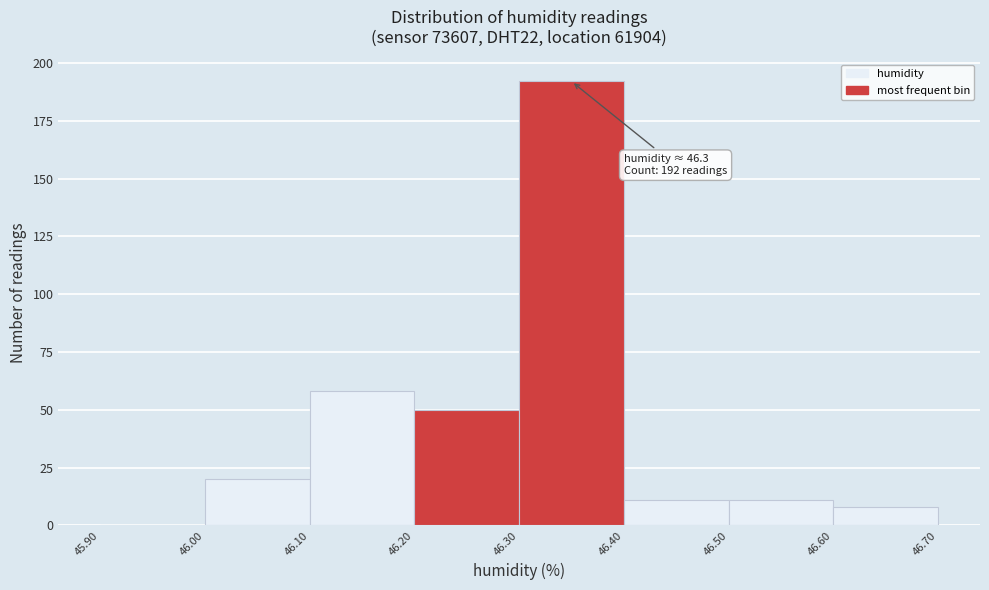

Which range on the x-axis has the tallest bar?

46.30 to 46.40